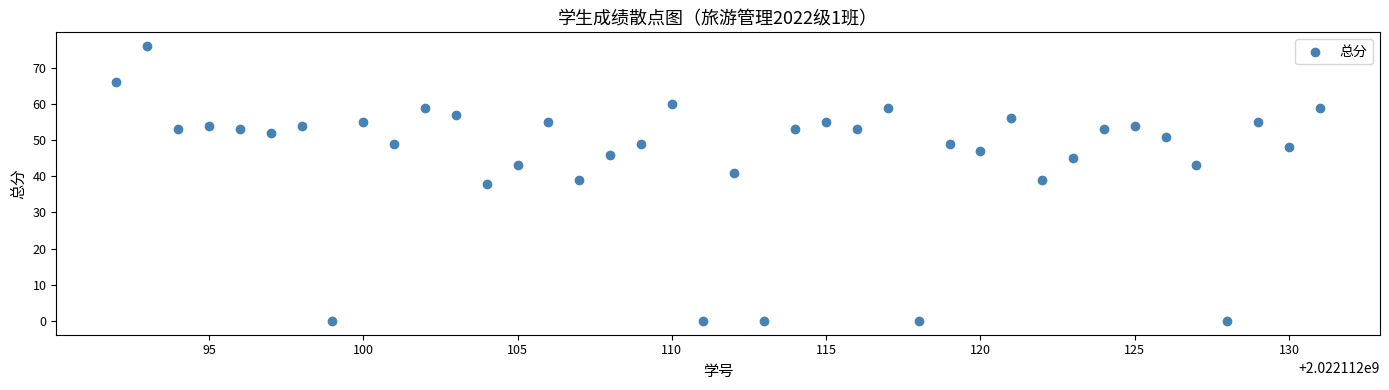

What is the range of Y values (max minus min)?

76